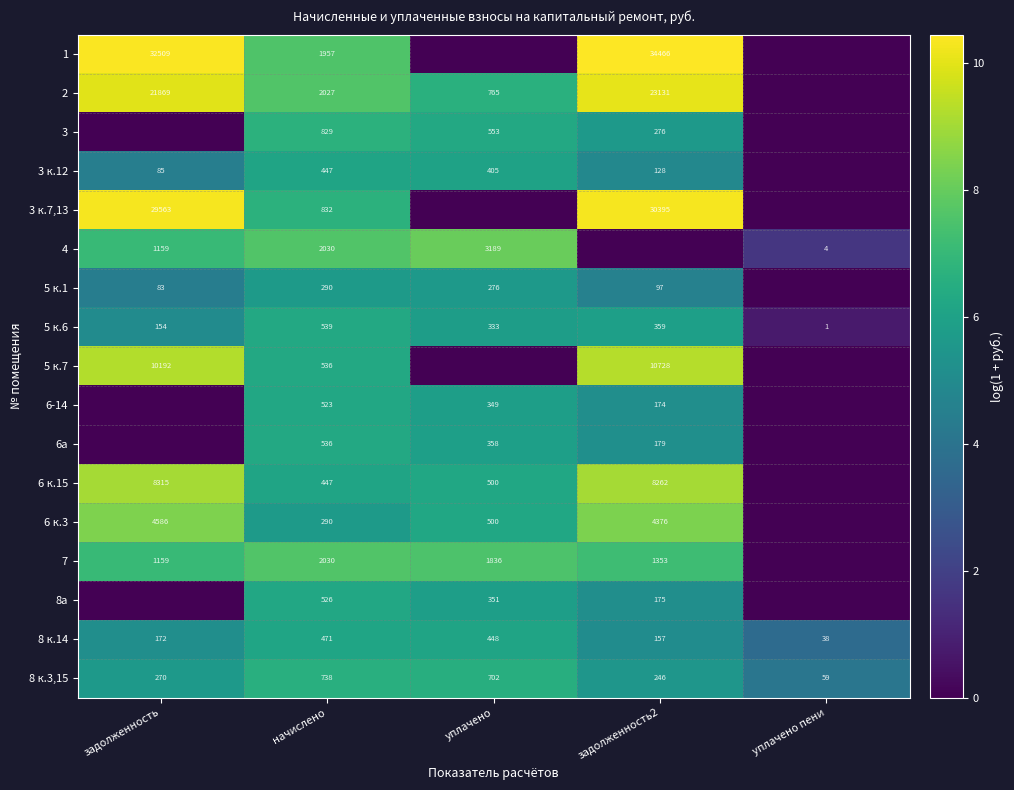

Count the number of data series in this chart.

17